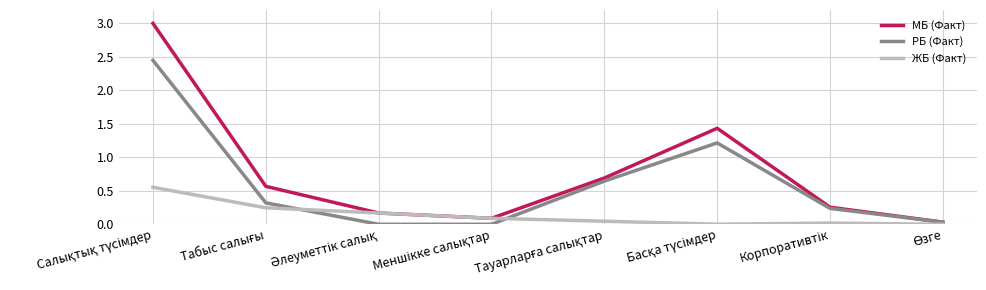

Which series has the largest range (max minus min)?

МБ (Факт)